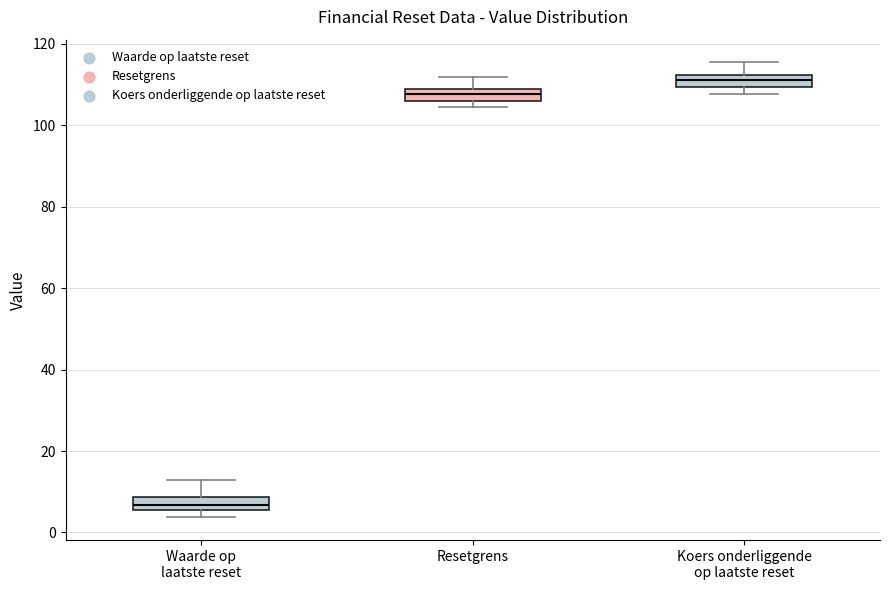

Which box's median line is the highest?

Koers onderliggende op laatste reset